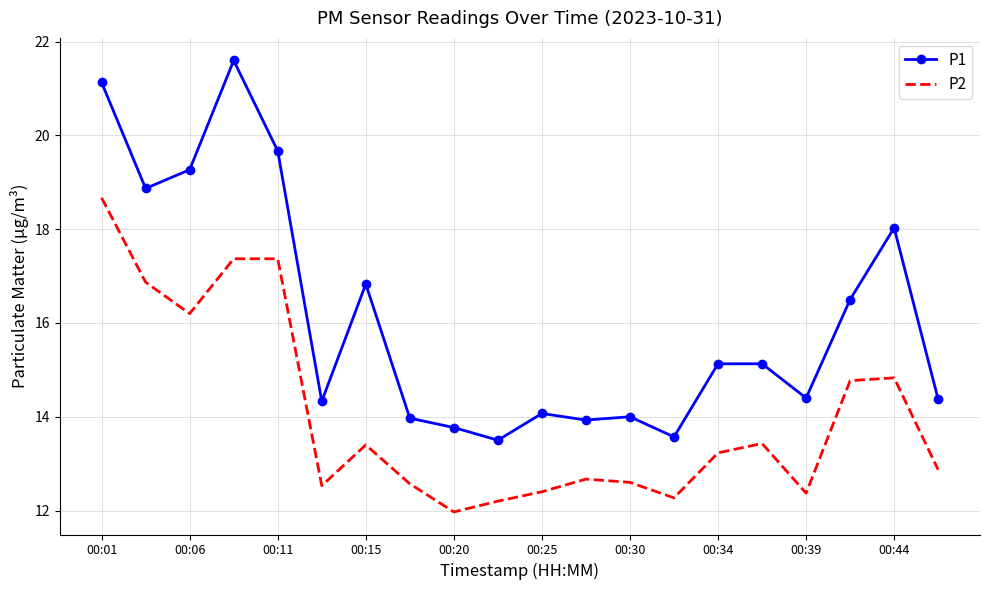

Which series has the largest total across all categories?

P1